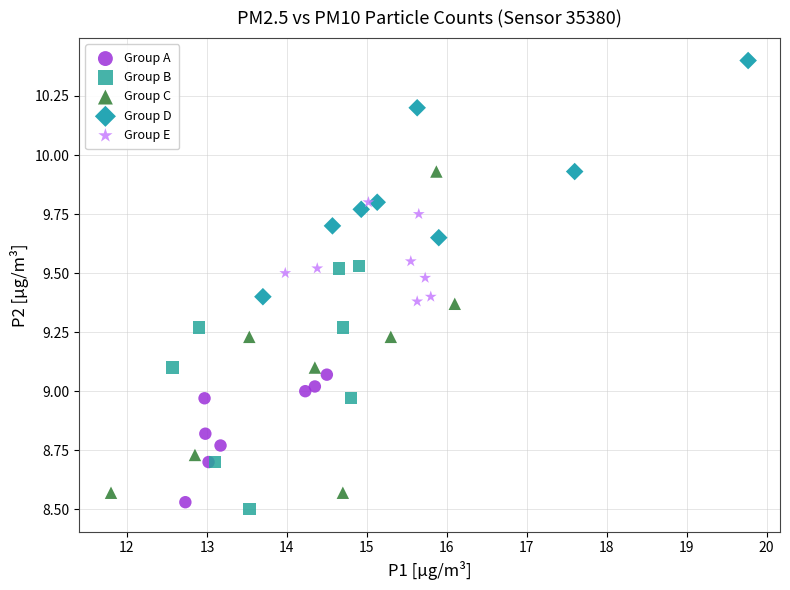

Which series has the largest Y range (max minus min)?

Group C